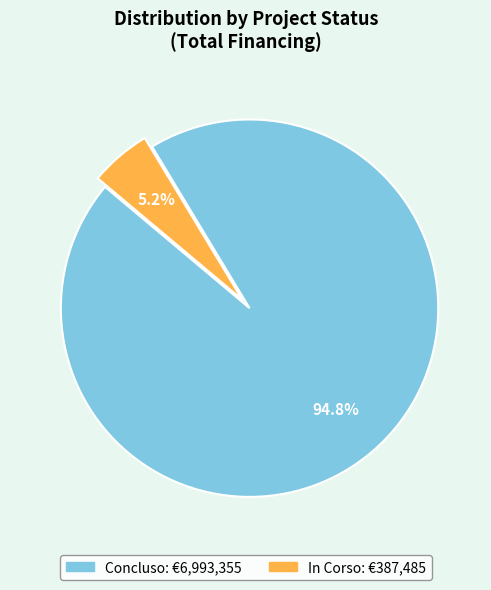

Rank the categories by value from lowest to highest.

In Corso, Concluso